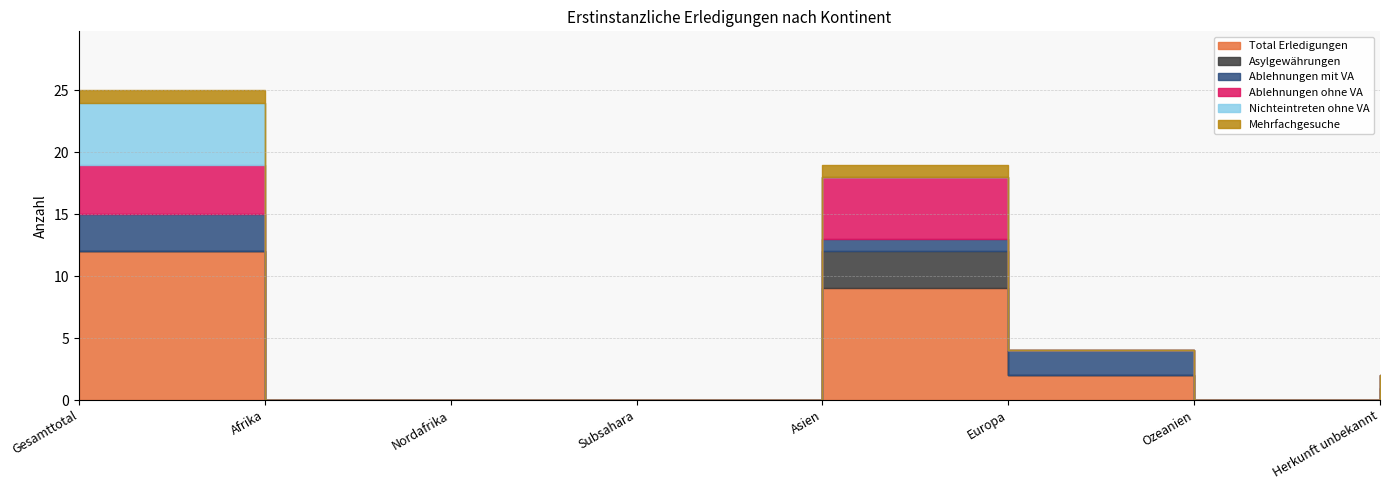

What is the label of the 7th point from the left?

Ozeanien